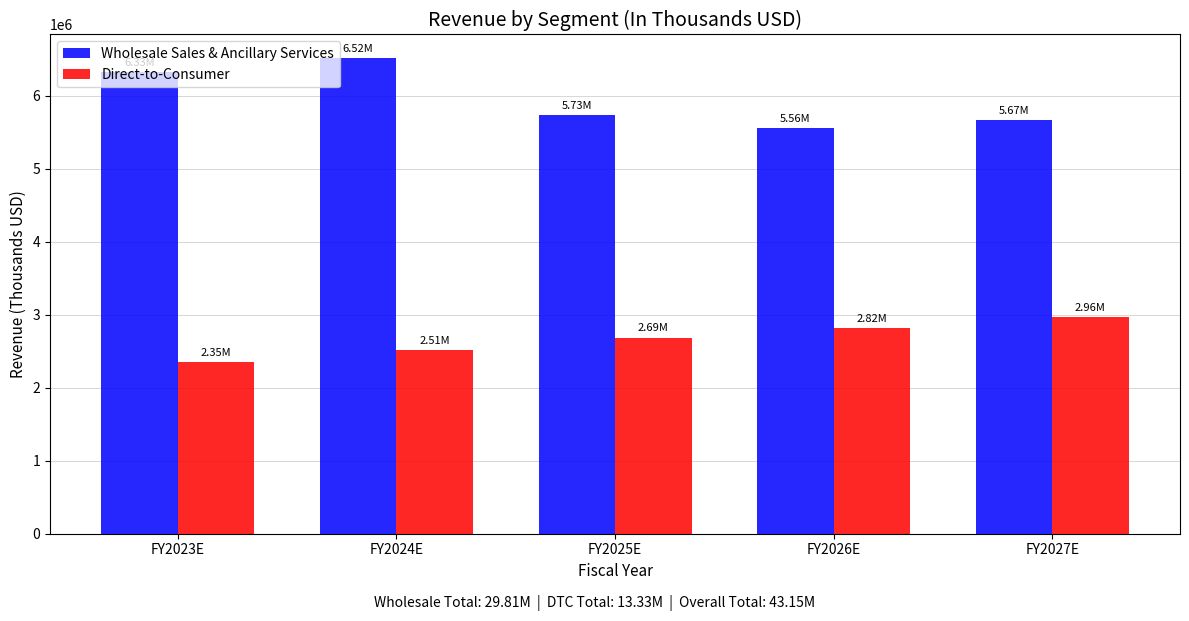

Reading left to right, transcribe all the data shown in this chart.

Wholesale Sales & Ancillary Services: 6325979.1	6515758.5	5733867.5	5561851.4	5673088.5
Direct-to-Consumer: 2347963.2	2512320.6	2688183.1	2822592.2	2963721.8